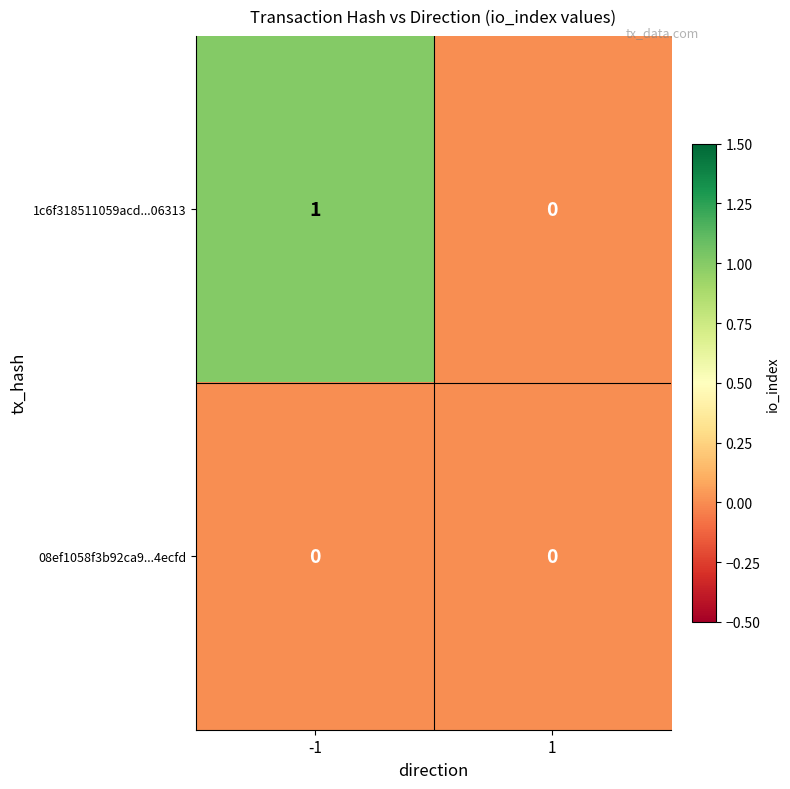

Which series has the largest total across all categories?

1c6f318511059acd...06313